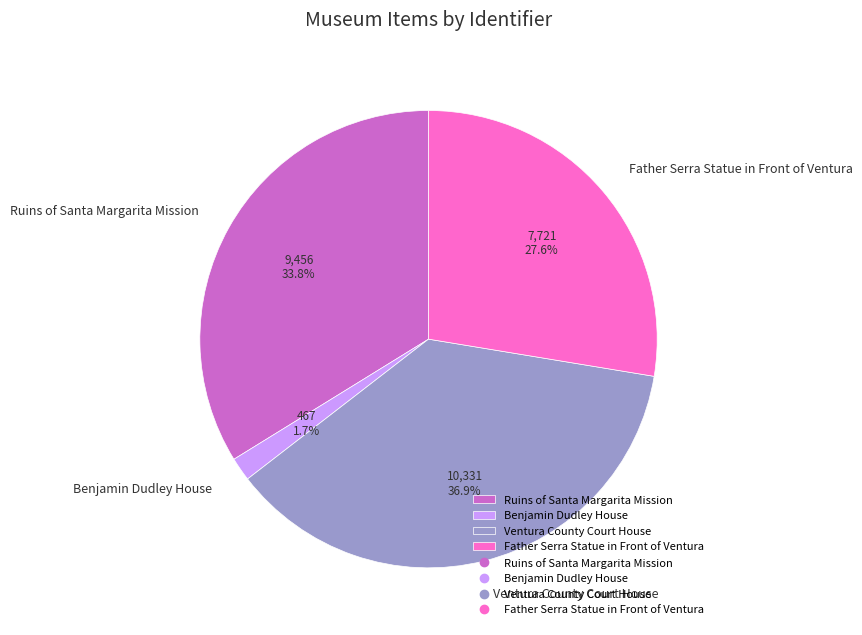

Approximately how many times larger is the value at Ventura County Court House compared to Ruins of Santa Margarita Mission?

1.1